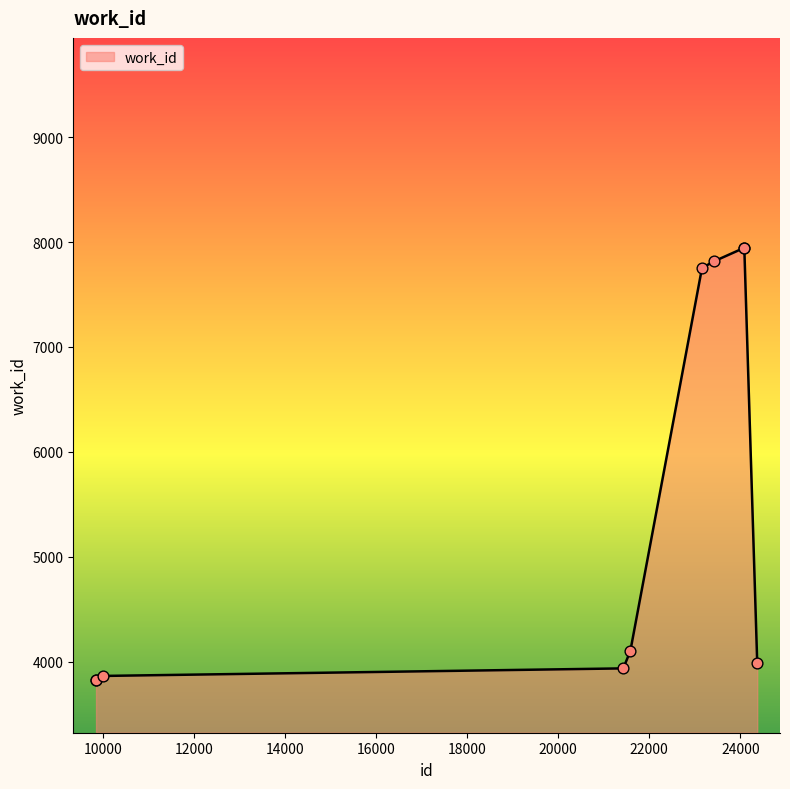

What is the difference between the maximum and minimum values?

4120